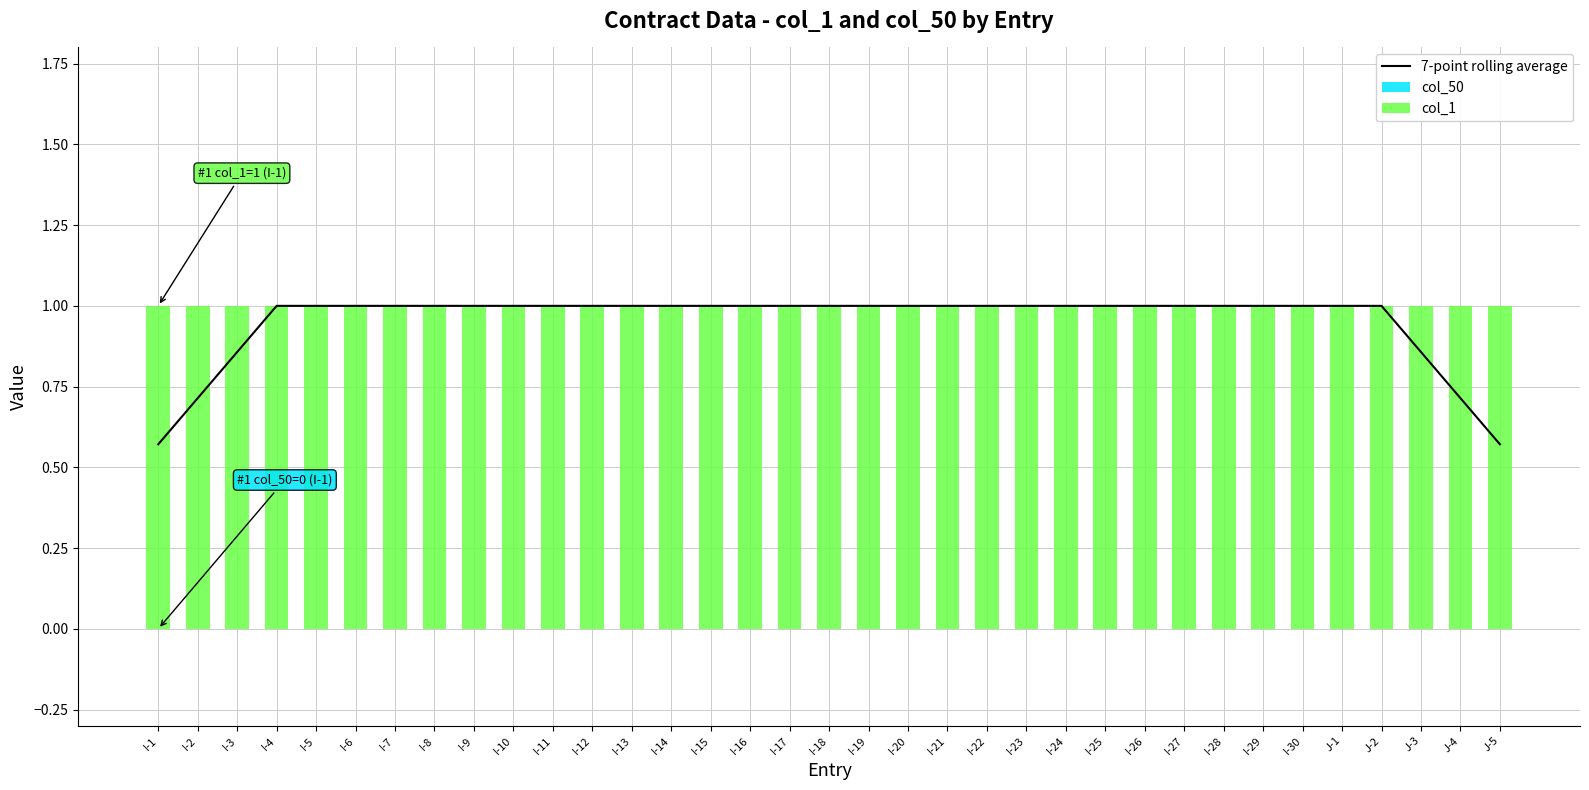

What is the difference between the 7-point rolling average values at I-3 and I-10?

0.1